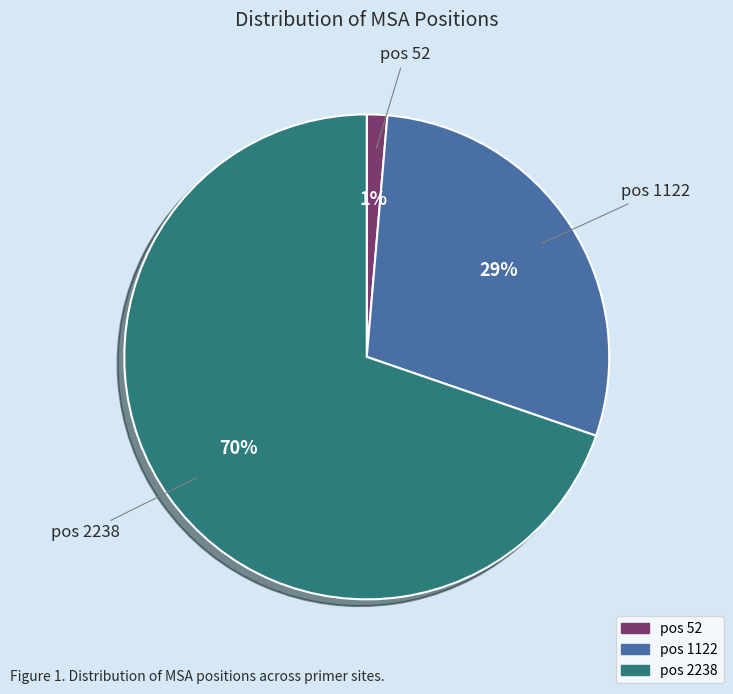

To the nearest percent, what is the average slice percentage?

33%